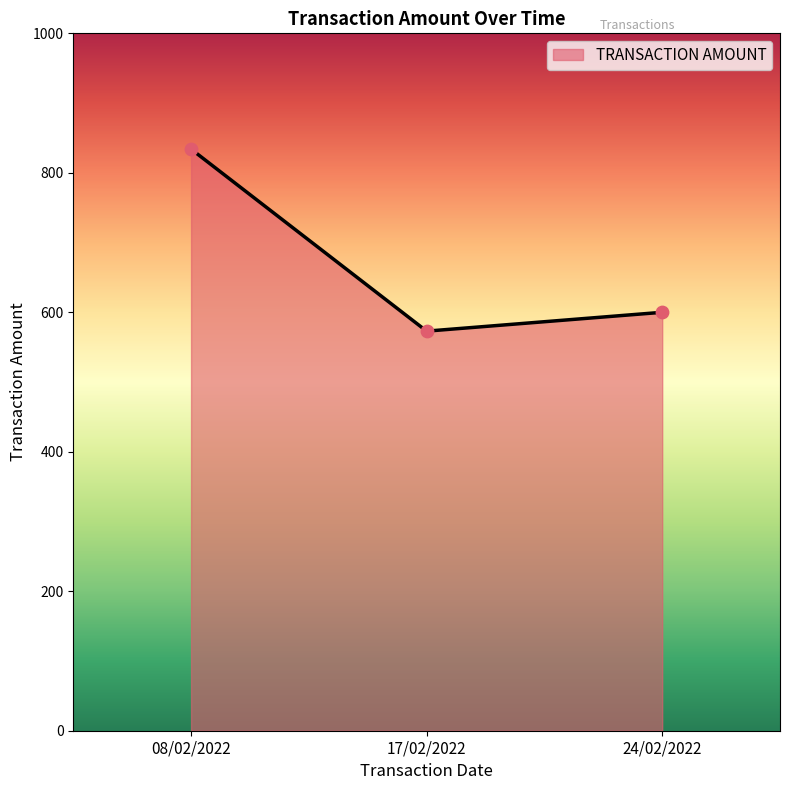

What is the change in value from 08/02/2022 to 24/02/2022?

-234.0